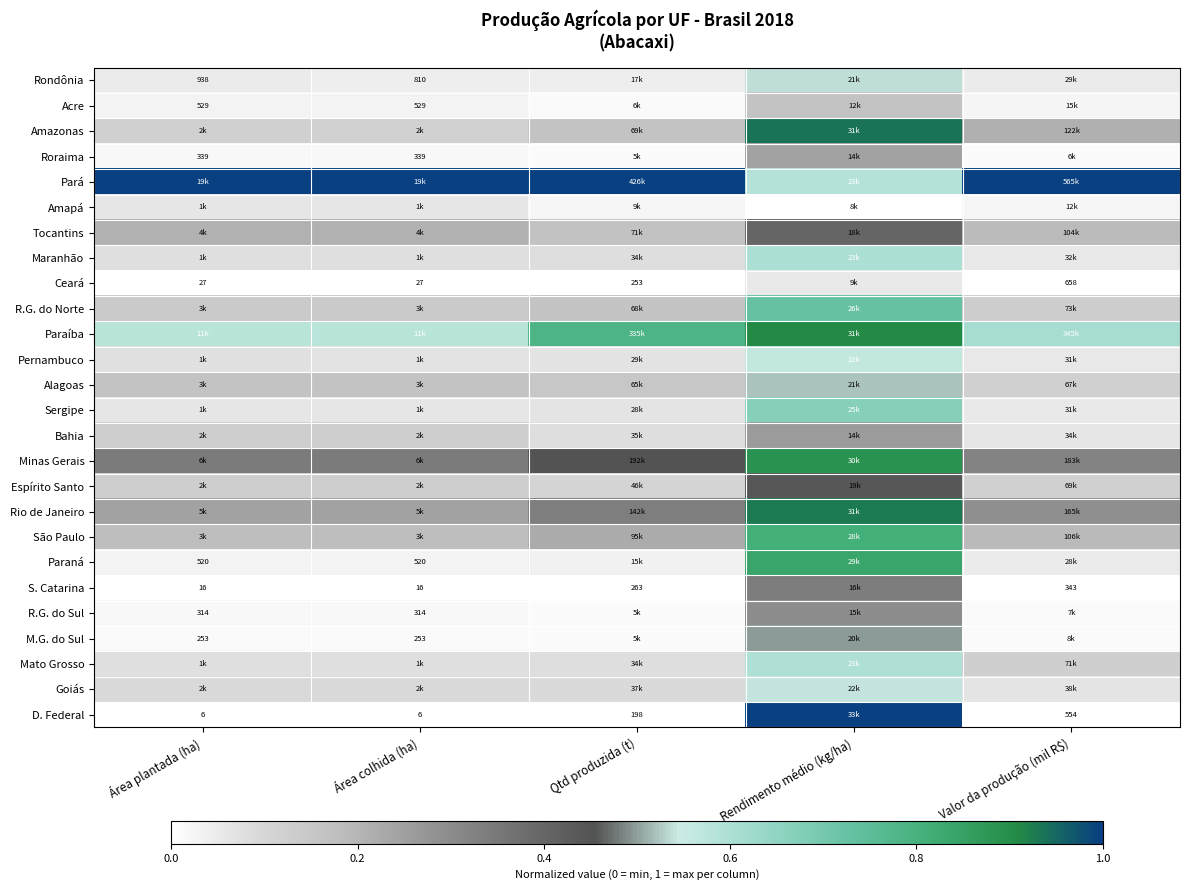

What is the total value across all series at Qtd produzida (t)?

4.1